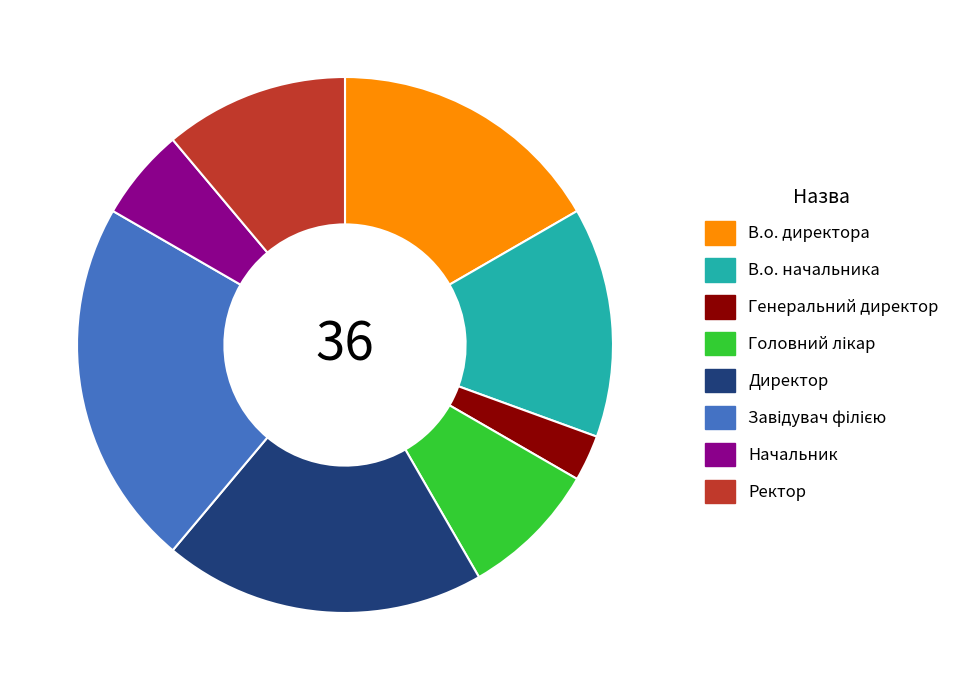

Is the sum of Генеральний директор and Ректор greater than half?

No